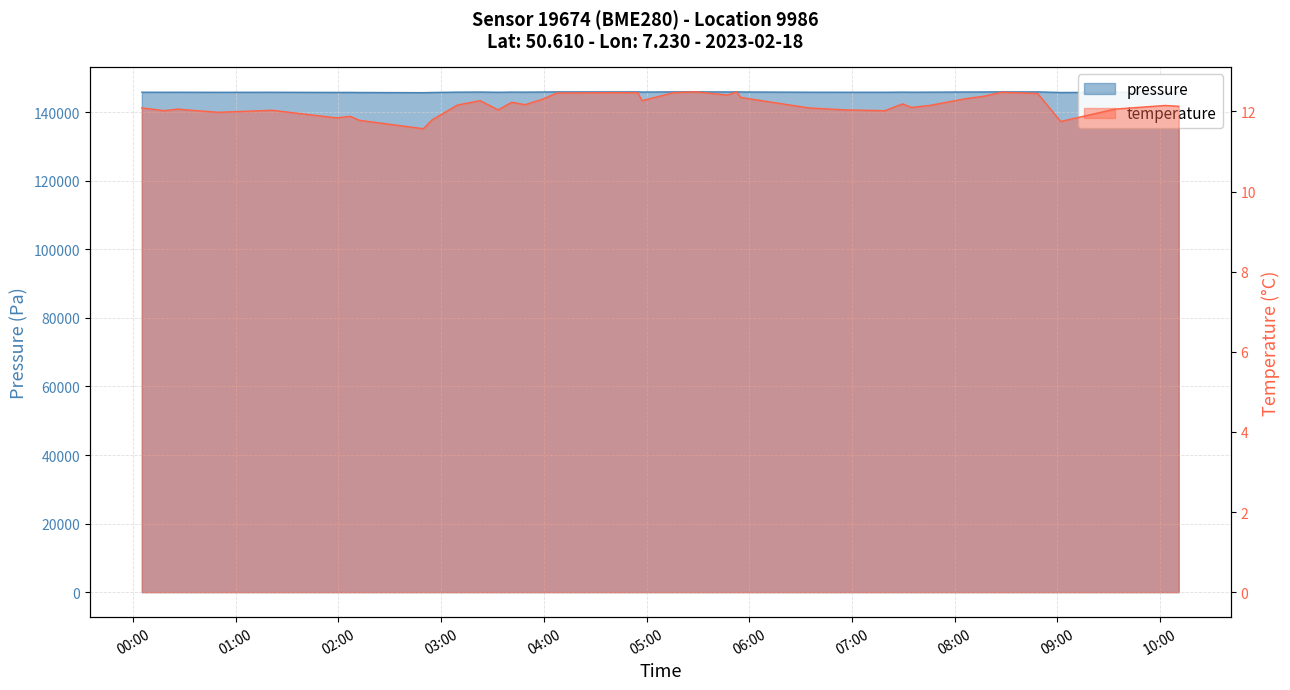

What is the minimum value for temperature?

11.6